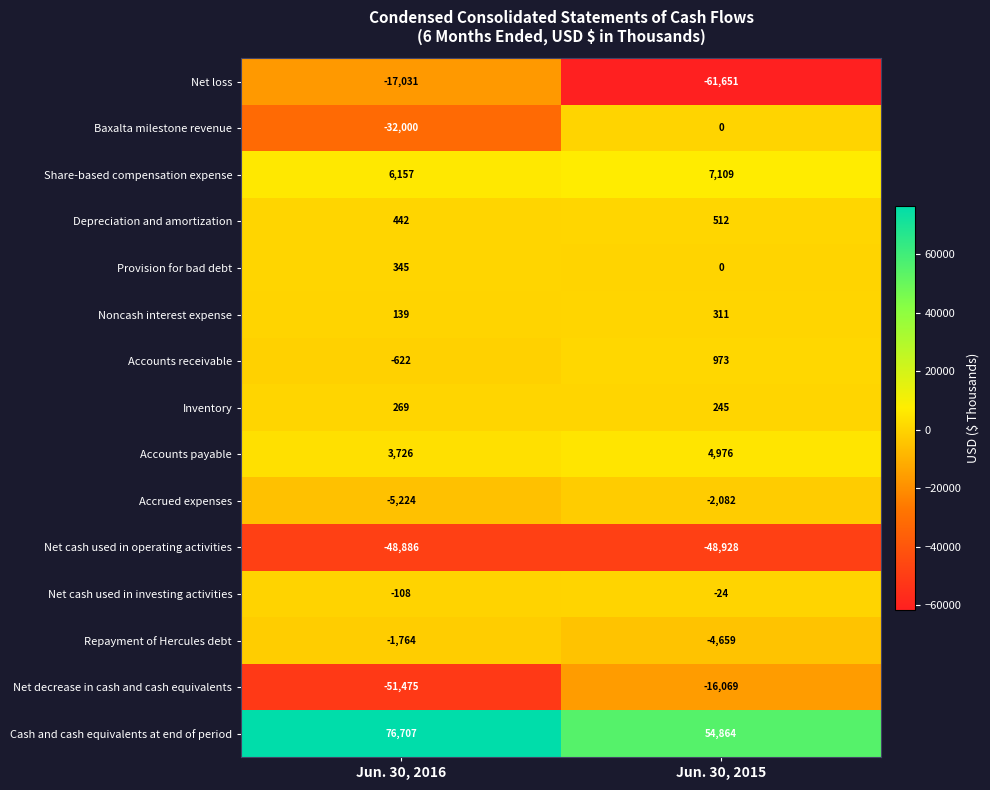

Where is Baxalta milestone revenue nearest to the value -16000?

Jun. 30, 2016